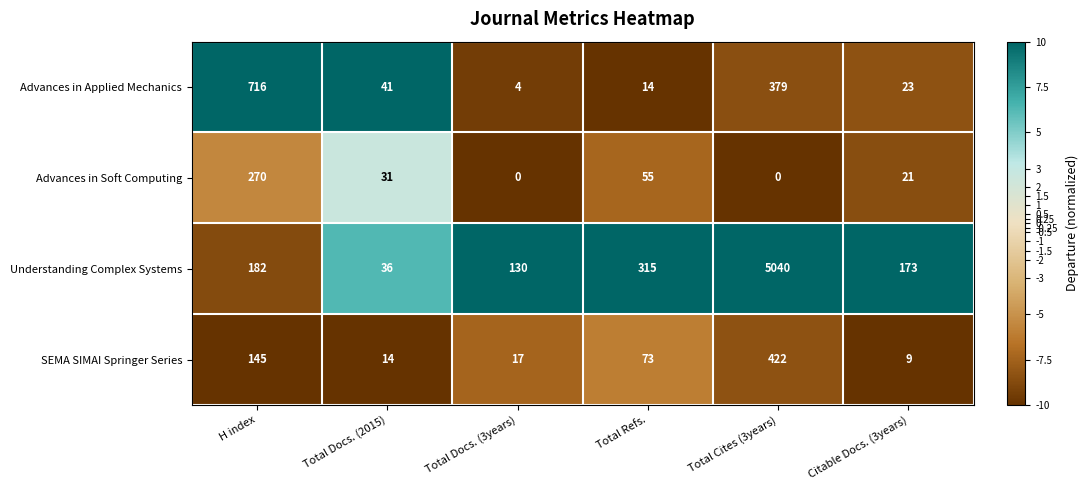

What is the difference between the maximum and minimum values in the Advances in Soft Computing series?

270